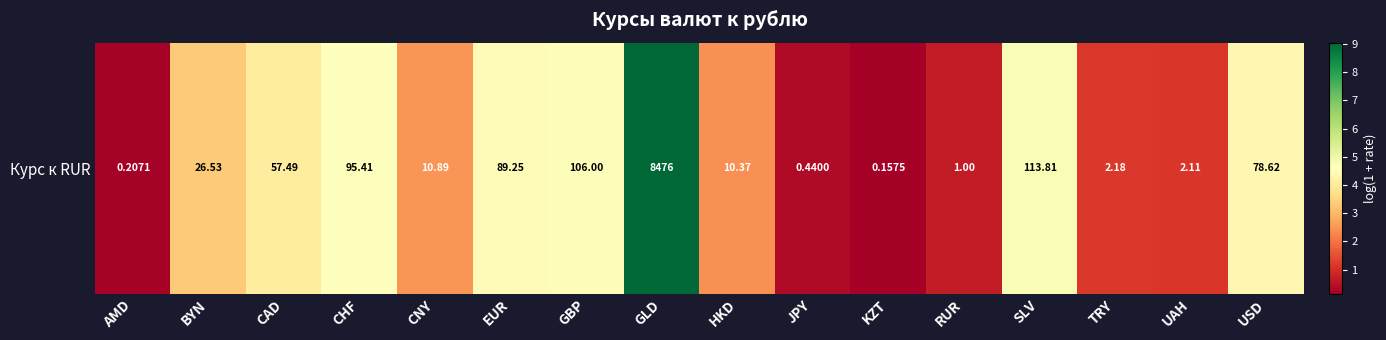

How many data points are less than 3?

8